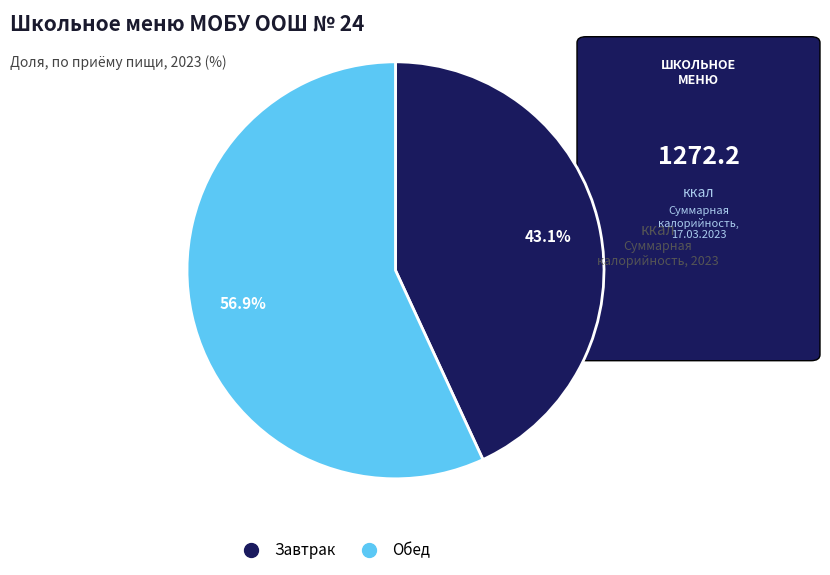

Is the sum of Обед and Завтрак greater than half?

Yes